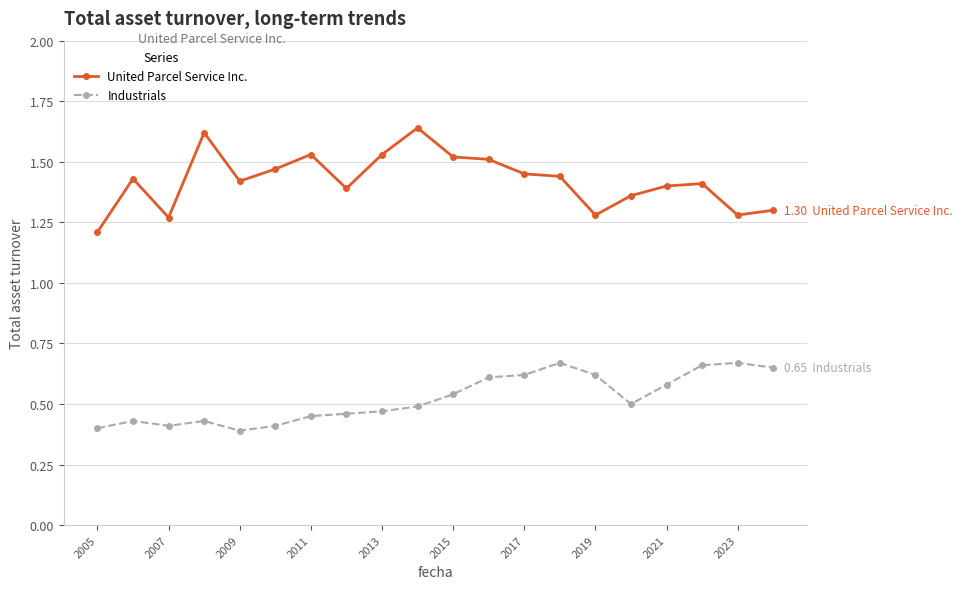

Which series has the largest total across all categories?

United Parcel Service Inc.